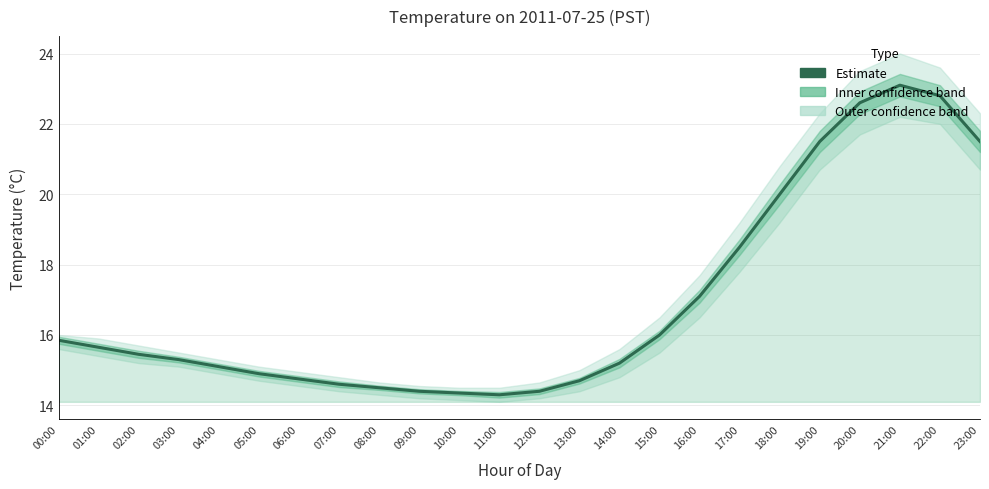

At which category does the data reach its first local peak?

21:00